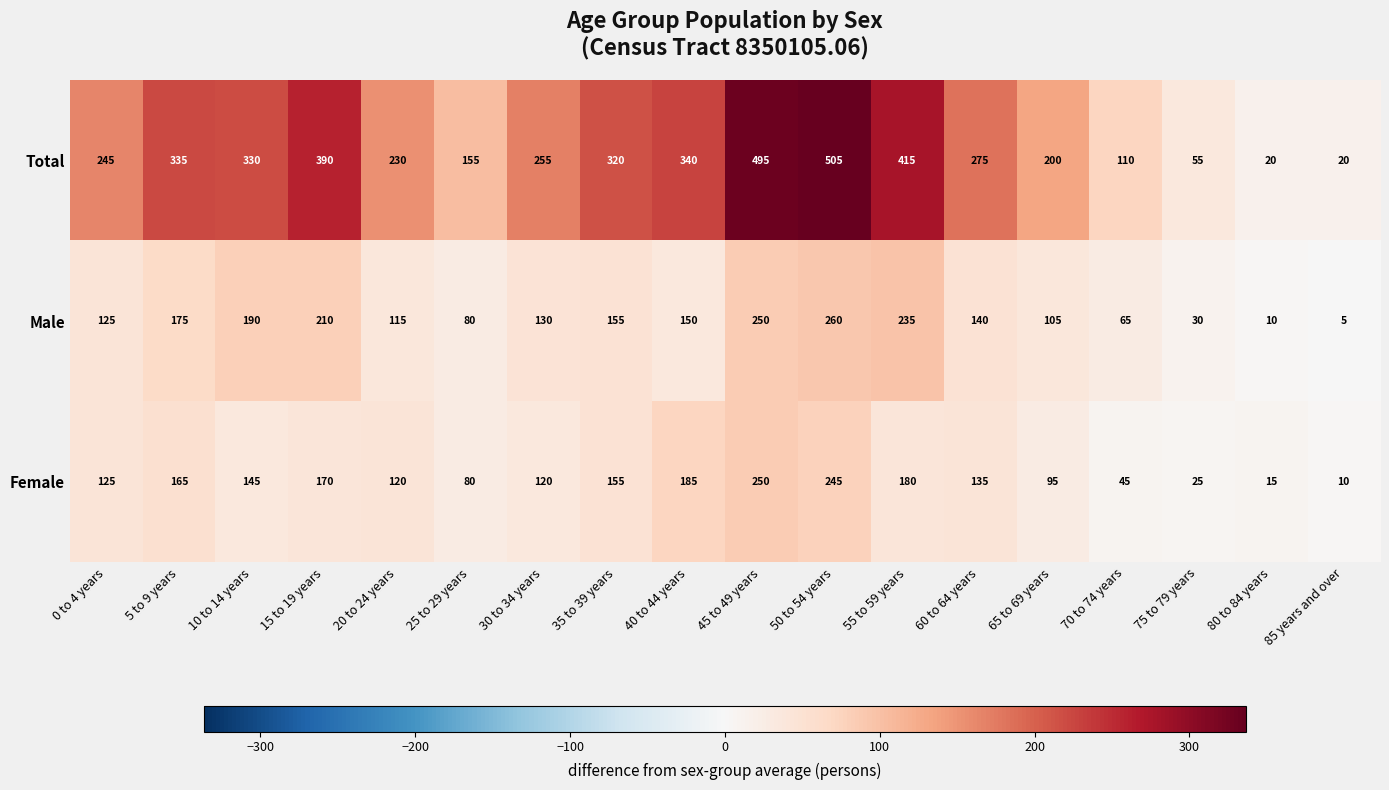

The Female series shows 45 at 70 to 74 years. True or false?

True